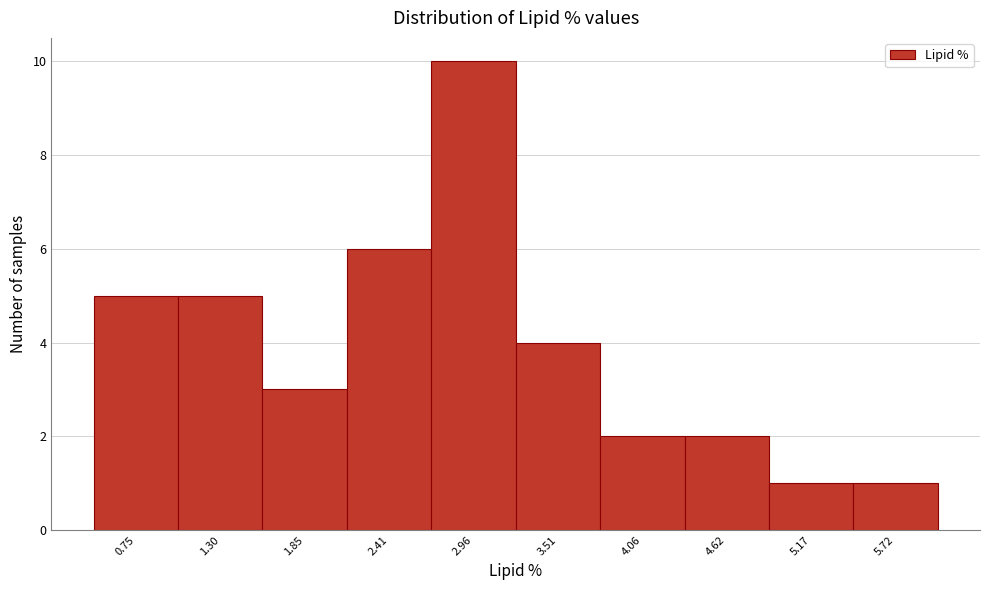

Reading left to right, transcribe this chart: for each bar, give the range it covers on the x-axis and its height. Neither the bar edges nor the heights are printed on the chart, so give them approximately, as read against the axes.

0.5 to 1.0: 5
1.0 to 1.6: 5
1.6 to 2.1: 3
2.1 to 2.7: 6
2.7 to 3.2: 10
3.2 to 3.8: 4
3.8 to 4.3: 2
4.3 to 4.9: 2
4.9 to 5.4: 1
5.4 to 6.0: 1